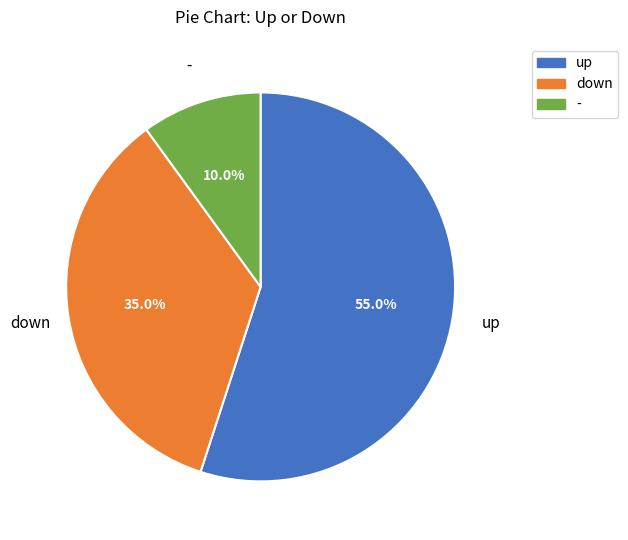

Which slice represents more than half of the pie?

up